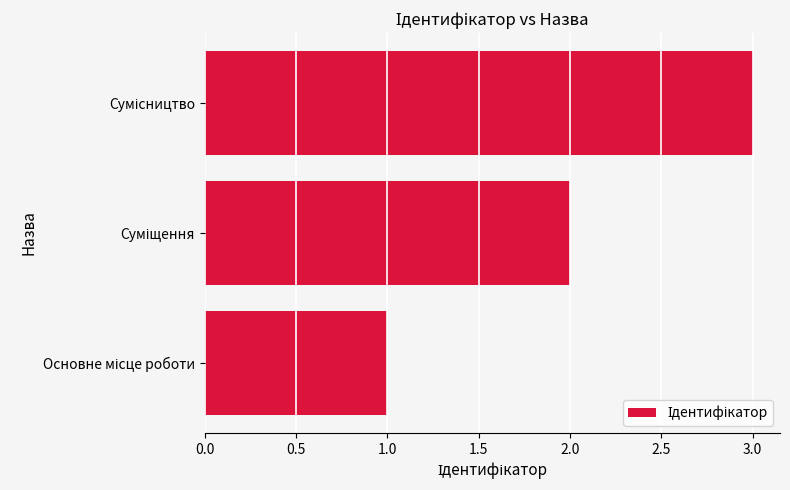

What is the maximum value shown in the chart?

3